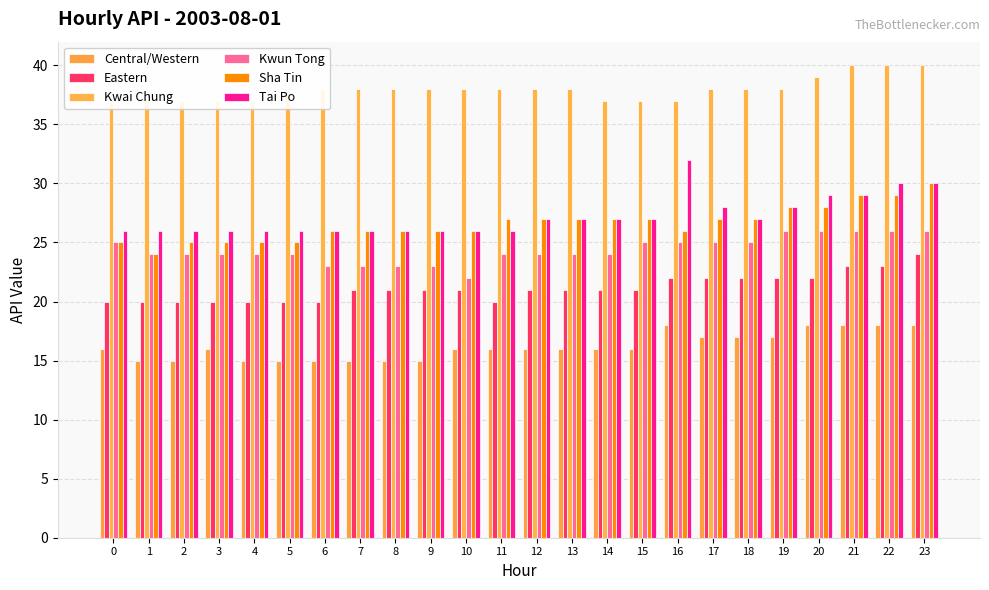

What are all the series names shown in the legend?

Central/Western, Eastern, Kwai Chung, Kwun Tong, Sha Tin, Tai Po